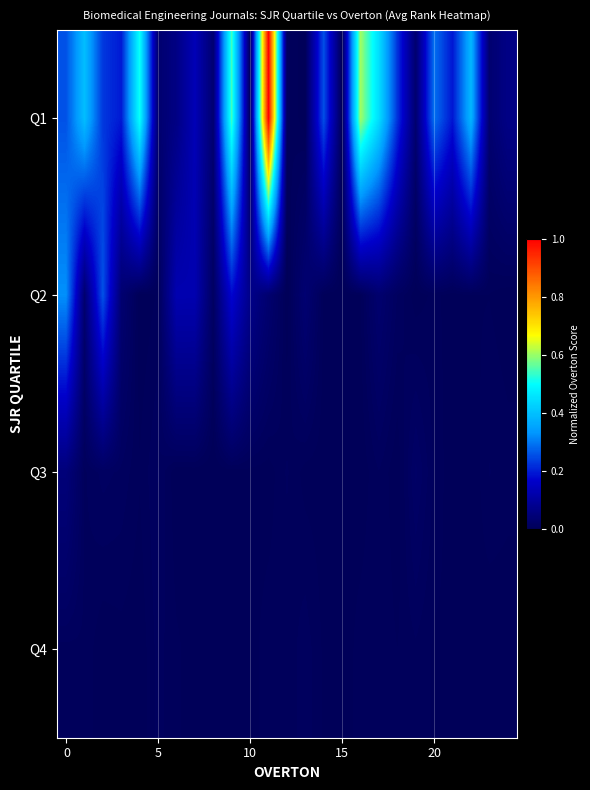

Which series has the largest range (max minus min)?

Q1